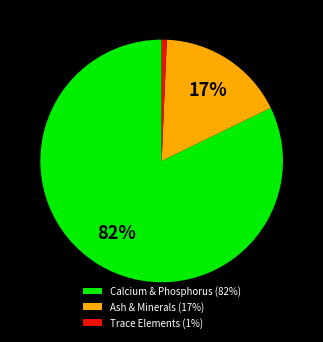

True or false: Calcium & Phosphorus (82%) accounts for 82% of the total.

True